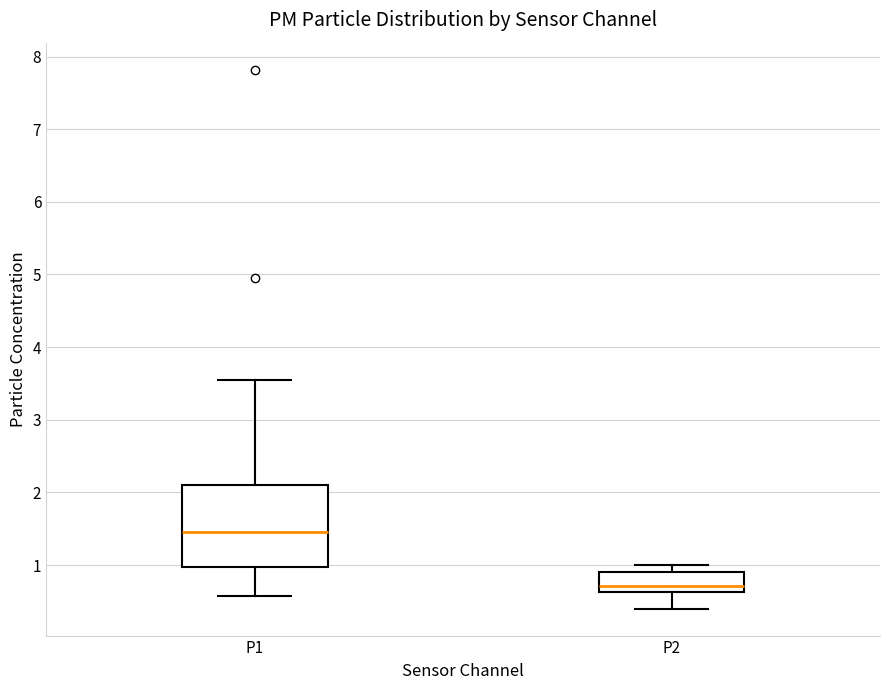

Which box's median line is the lowest?

P2